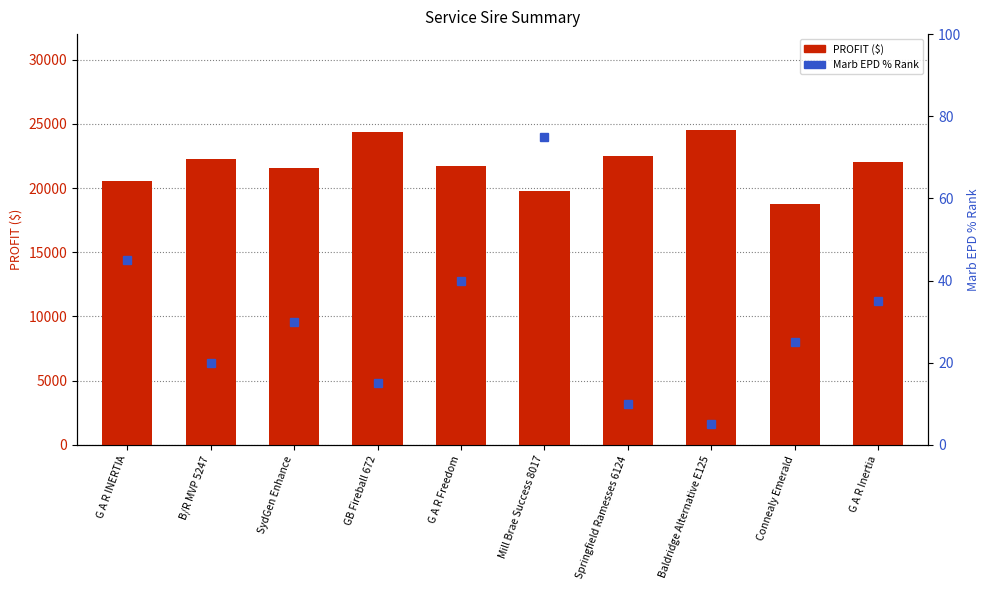

What is the greatest value displayed?

24565